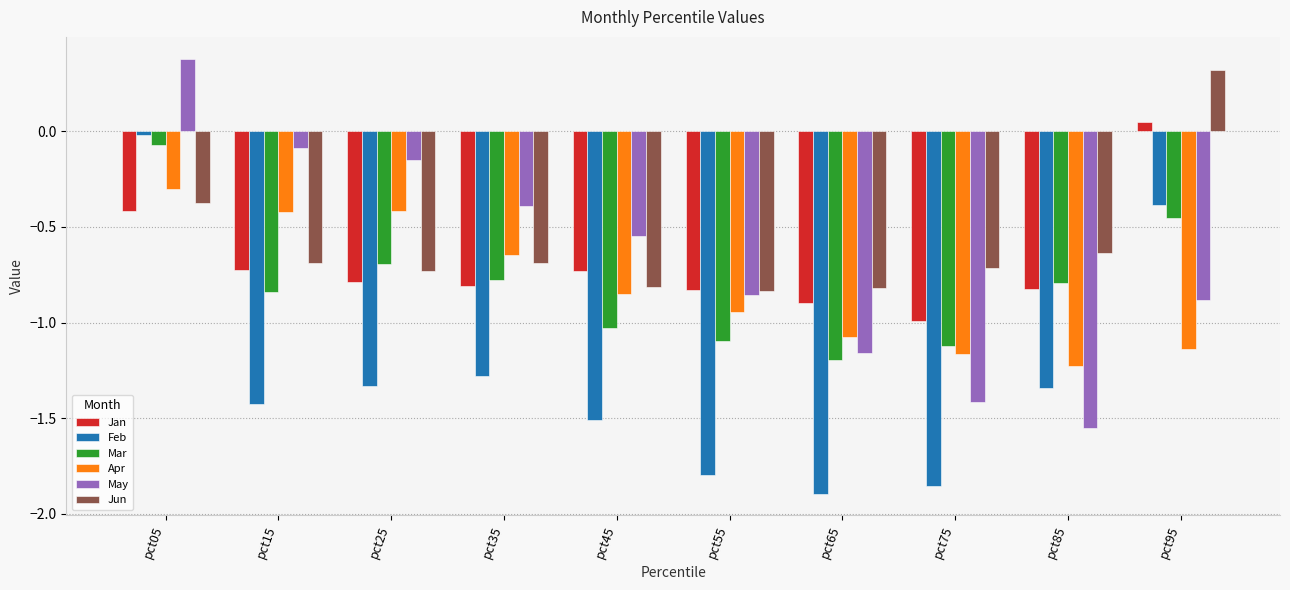

What is the total value across all series at pct35?

-4.6